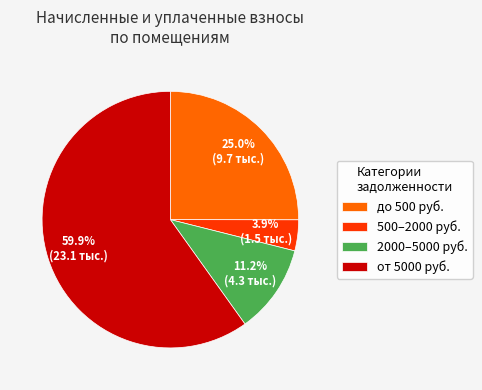

What percentage is NOT represented by до 500 руб.?

75.0%